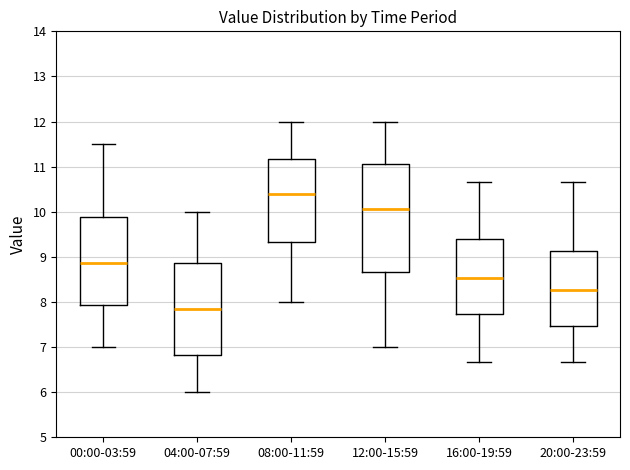

Reading left to right, read every box against the y-axis: the position of its median line, the range the box covers, and the ends of its whiskers. The values are not printed on the chart, so give them approximately, as read against the axis.

00:00-03:59: median 8.9, box 7.9 to 9.9, whiskers 7.0 to 11.5
04:00-07:59: median 7.9, box 6.8 to 8.9, whiskers 6.0 to 10.0
08:00-11:59: median 10.4, box 9.3 to 11.2, whiskers 8.0 to 12.0
12:00-15:59: median 10.1, box 8.7 to 11.1, whiskers 7.0 to 12.0
16:00-19:59: median 8.5, box 7.7 to 9.4, whiskers 6.7 to 10.7
20:00-23:59: median 8.3, box 7.5 to 9.1, whiskers 6.7 to 10.7